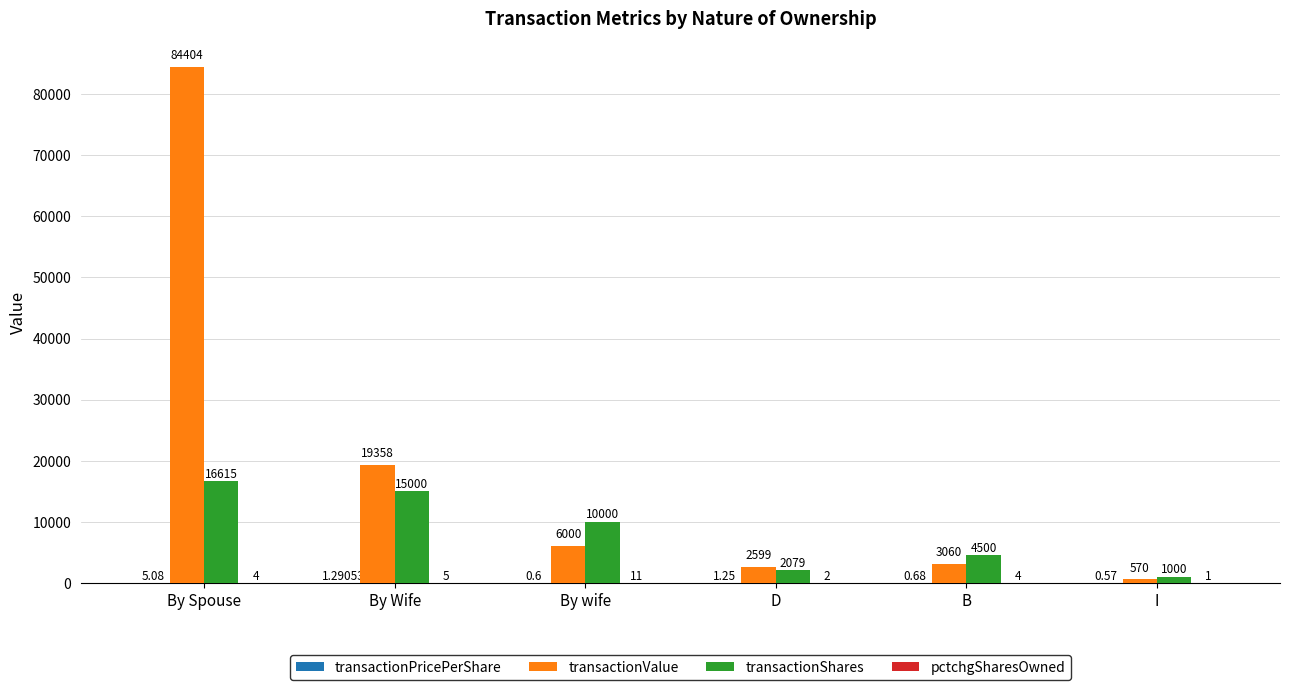

Between By wife and I, which series saw the biggest shift?

transactionShares